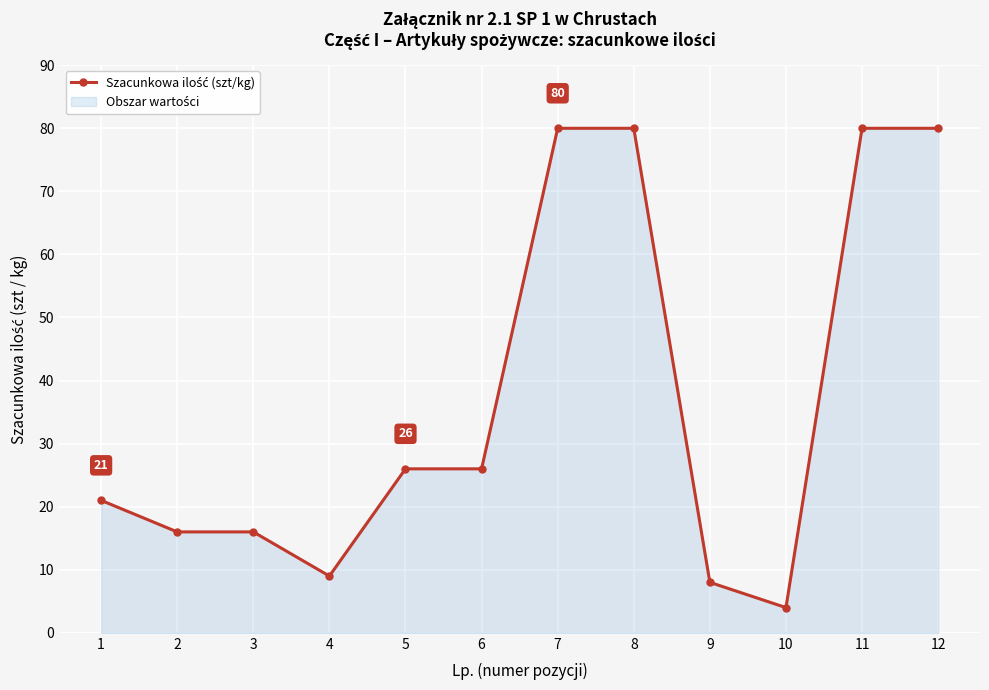

How many lines are shown in the chart?

1